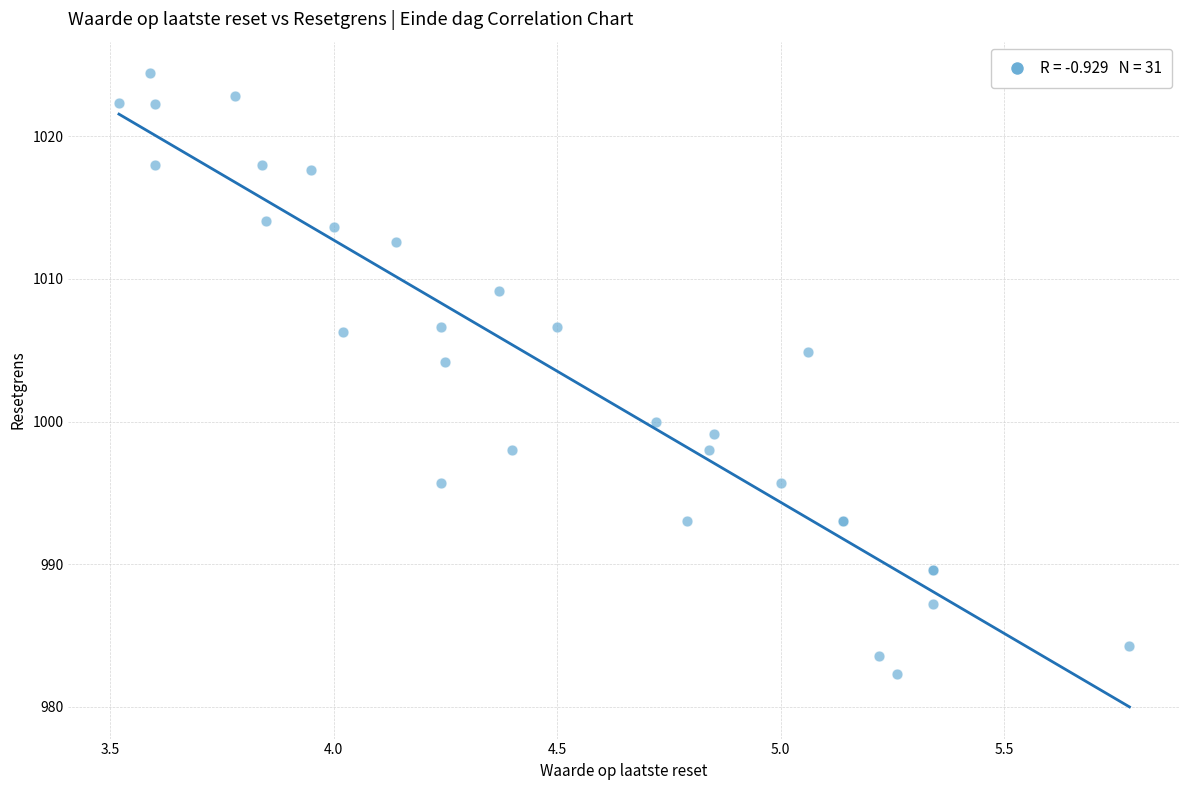

What Y value in the scatter plot is closest to 1003?

1004.2